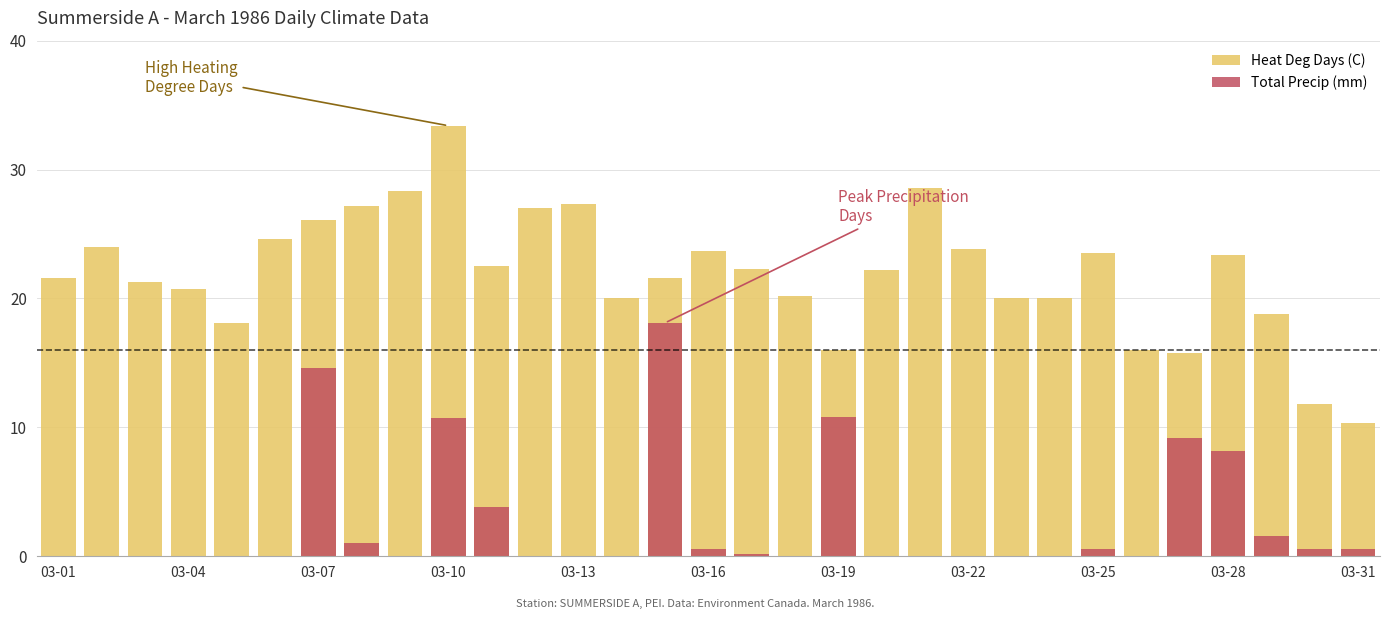

Reading right to left, what are all the values shown in this chart?

Heat Deg Days (C): 10.3	11.8	18.8	23.4	15.8	16.0	23.5	20.0	20.0	23.8	28.6	22.2	16.0	20.2	22.3	23.7	21.6	20.0	27.3	27.0	22.5	33.4	28.3	27.2	26.1	24.6	18.1	20.7	21.3	24.0	21.6
Total Precip (mm): 0.6	0.6	1.6	8.2	9.2	0.0	0.6	0.0	0.0	0.0	0.0	0.0	10.8	0.0	0.2	0.6	18.1	0.0	0.0	0.0	3.8	10.7	0.0	1.0	14.6	0.0	0.0	0.0	0.0	0.0	0.0